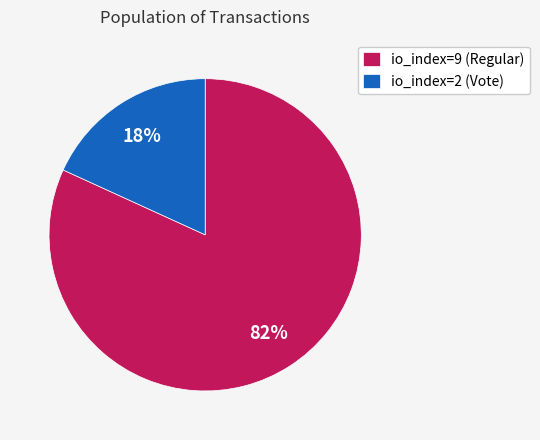

To the nearest percent, what portion does io_index=9 (Regular) represent?

82%